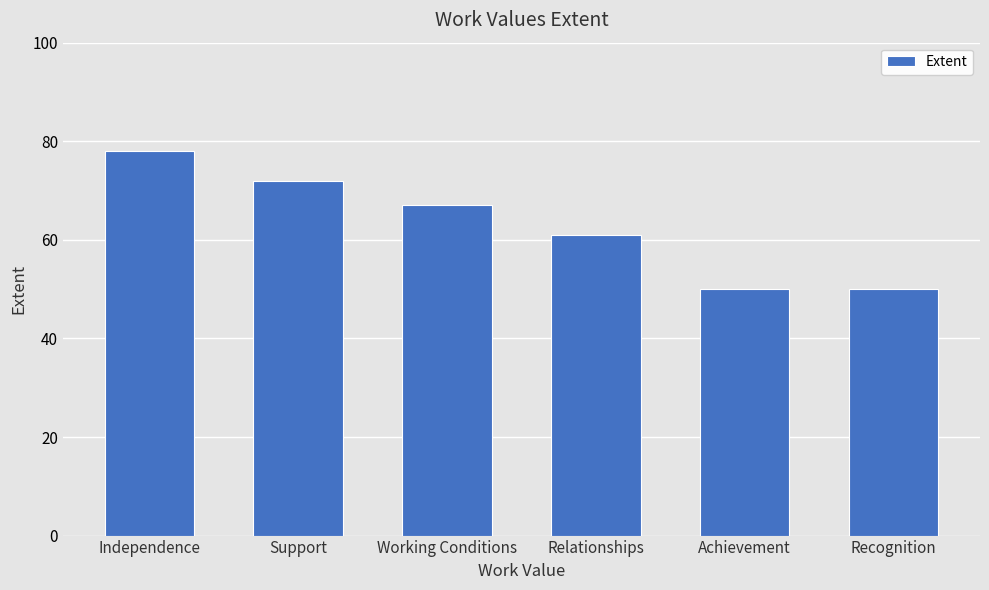

True or false: the data shows 50 at Recognition.

True